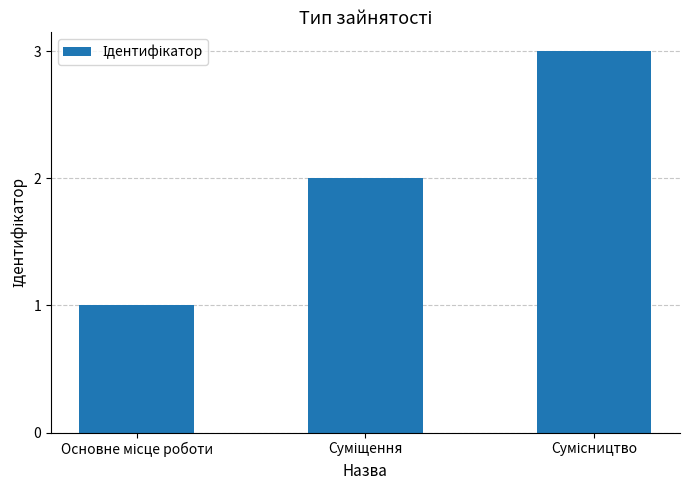

What is the greatest value displayed?

3